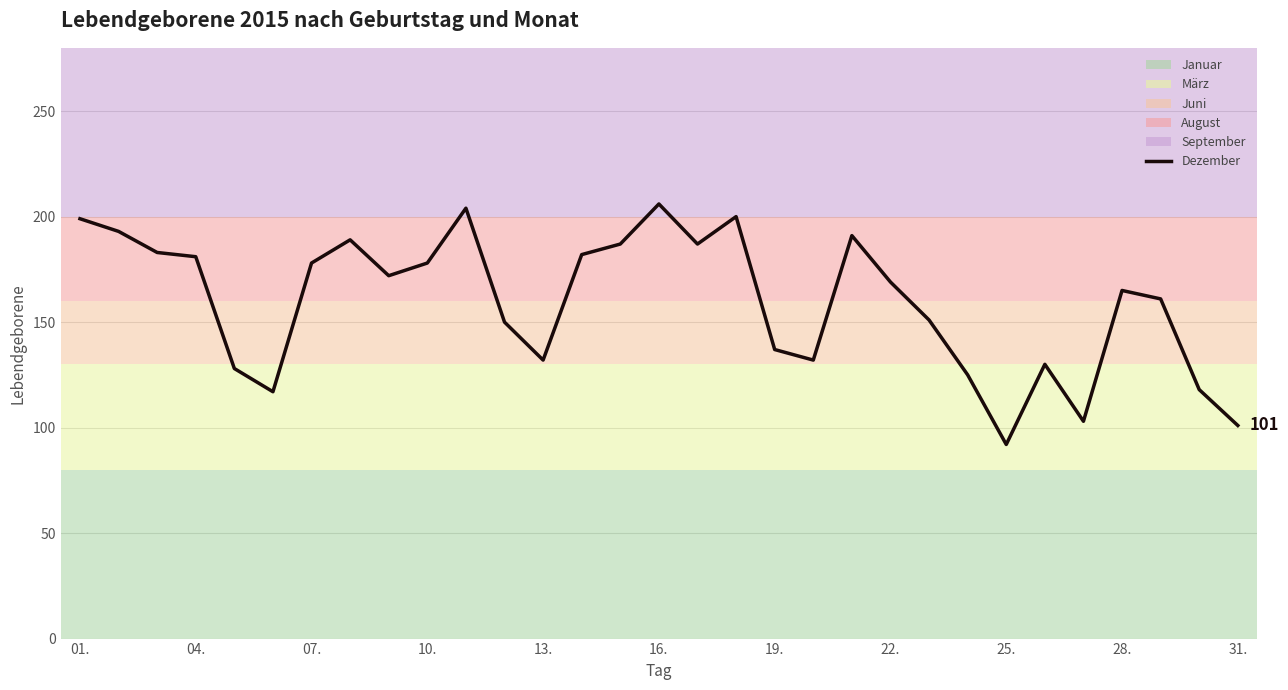

What is the difference between the maximum and minimum values?

114